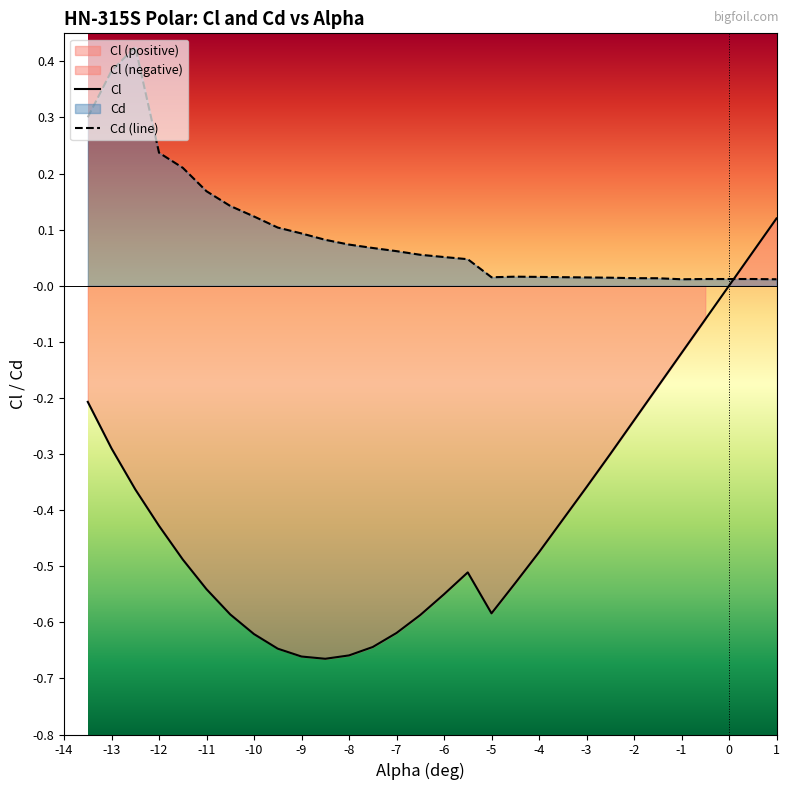

Count the number of data series in this chart.

2